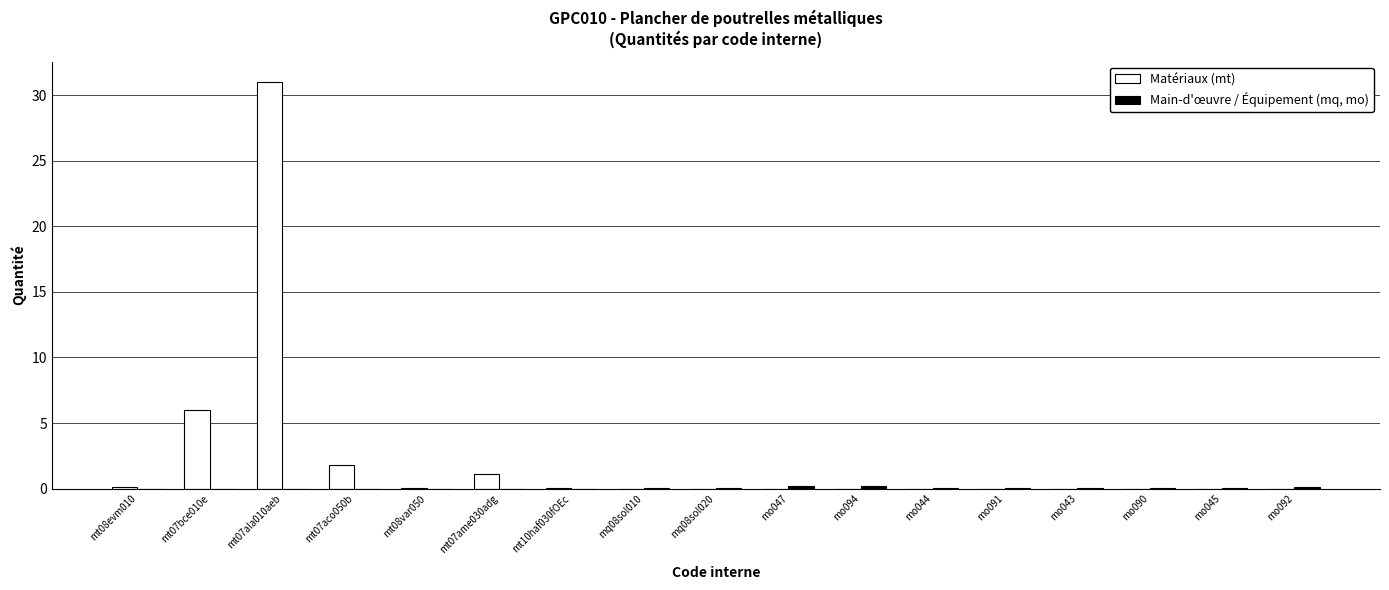

What is the sum of all Matériaux (mt) values?

40.1